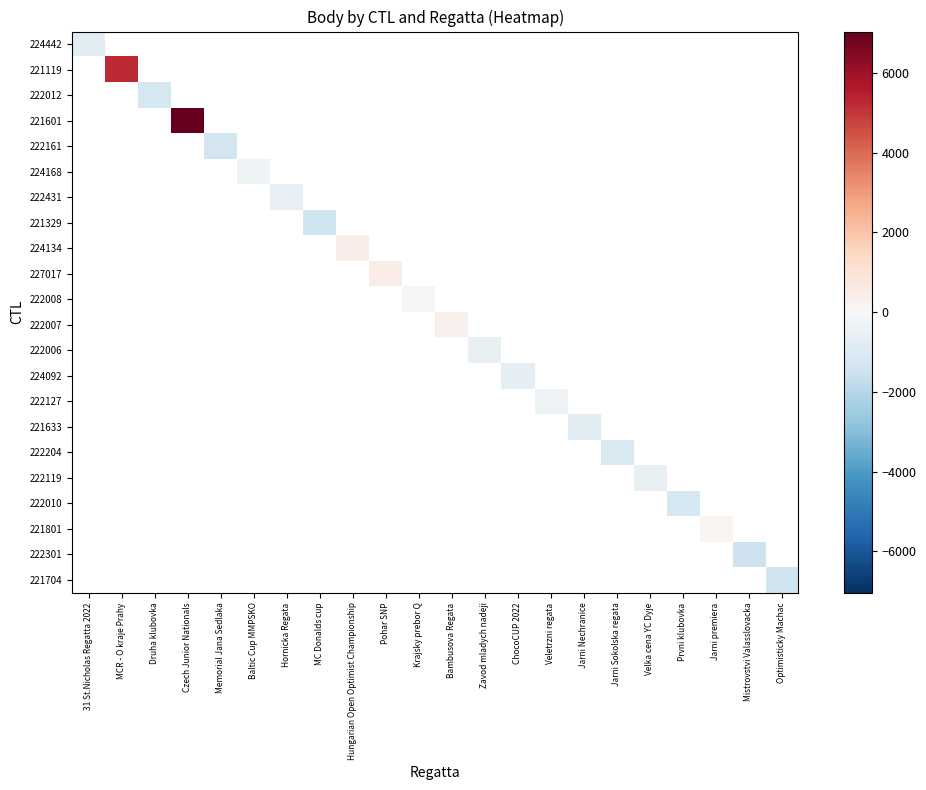

How many categories are shown in the chart?

22